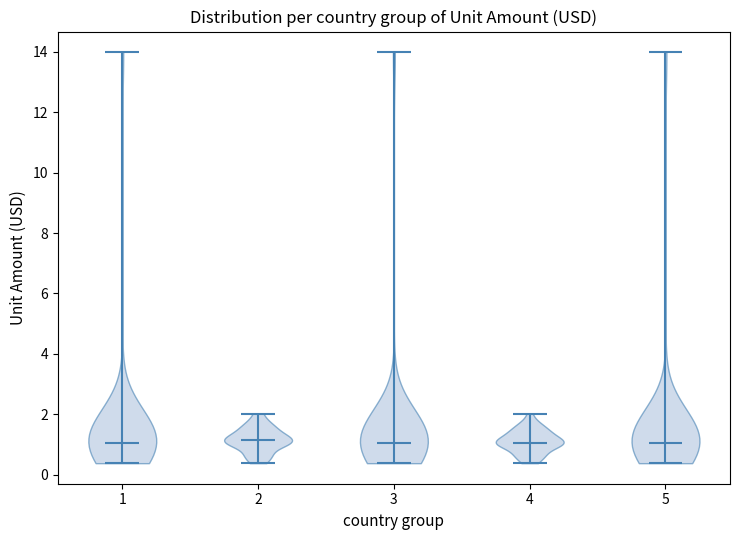

What is the highest point the violin at x = 5 reaches on the y-axis? The values are not printed on the chart, so give them approximately, as read against the axis.

14.0